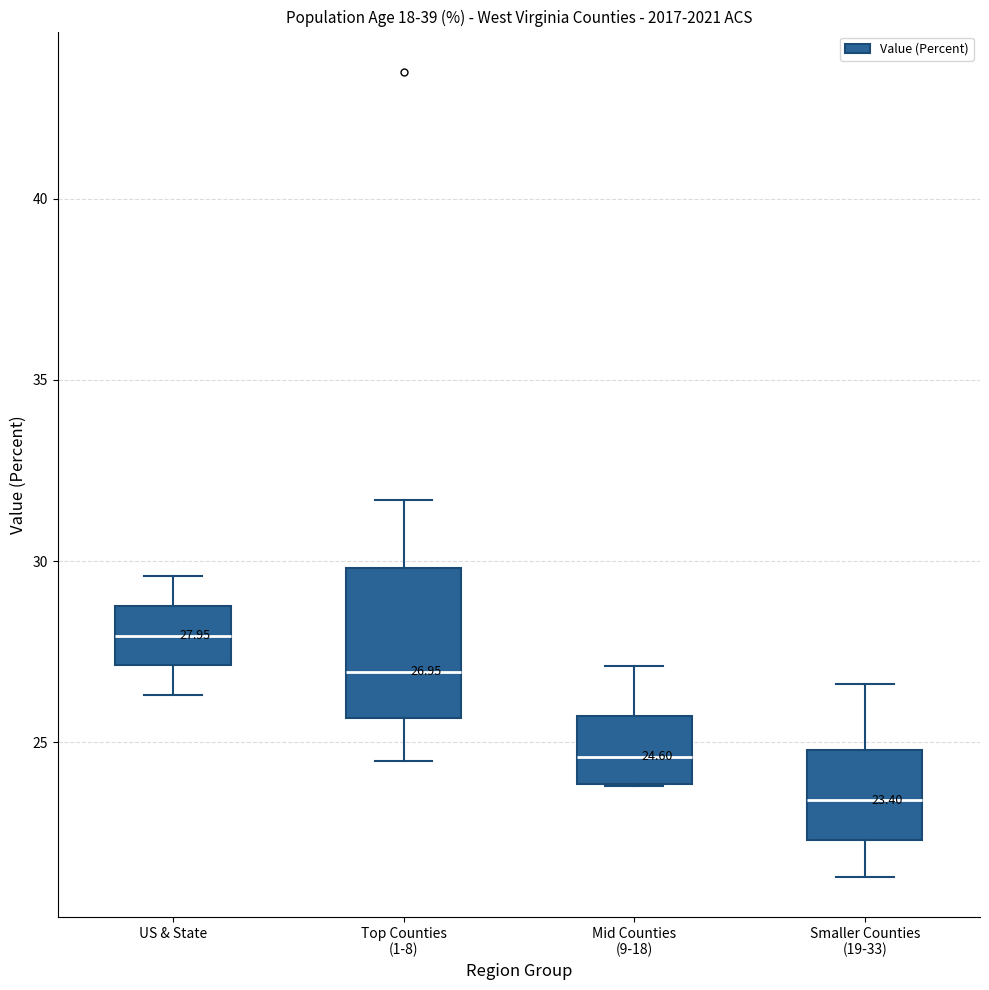

Which box is the tallest, from its lower edge to its upper edge?

Top Counties (1-8)